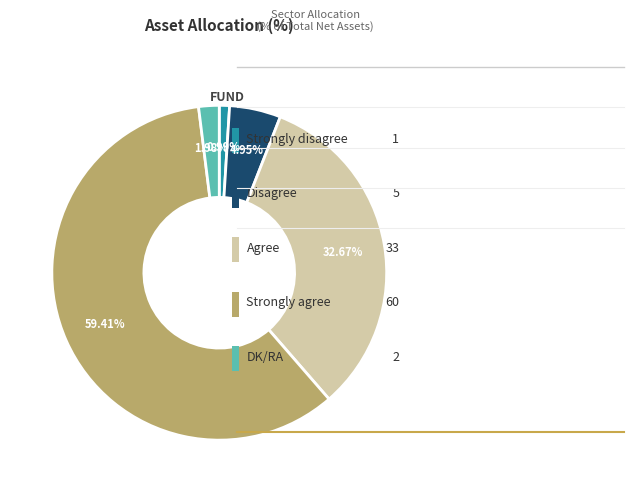

To the nearest percent, what is the difference between the DK/RA and Disagree slice percentages?

3%